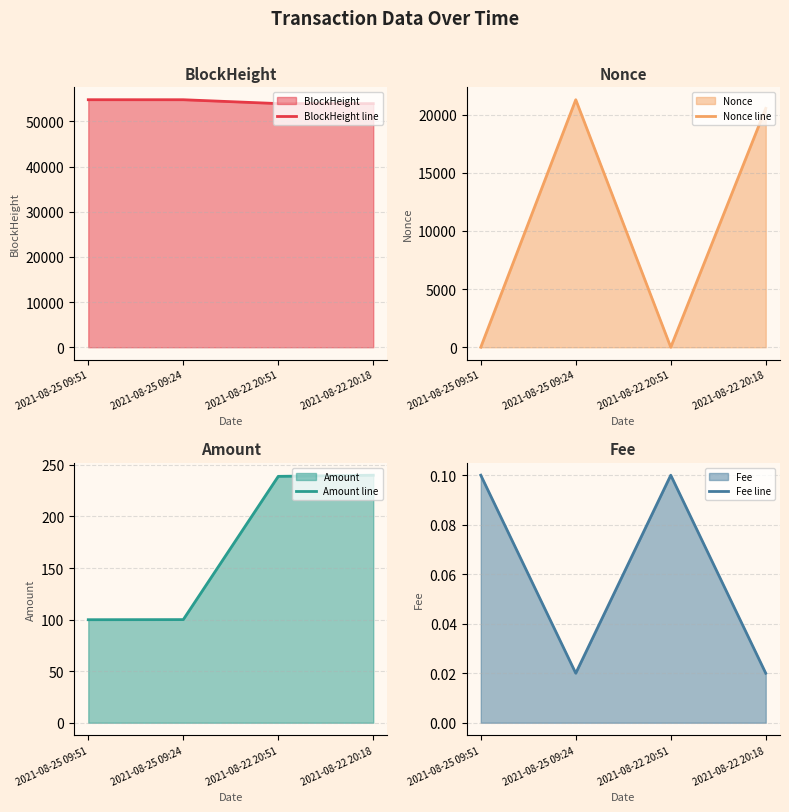

What is the maximum value shown in the chart?

54794.0